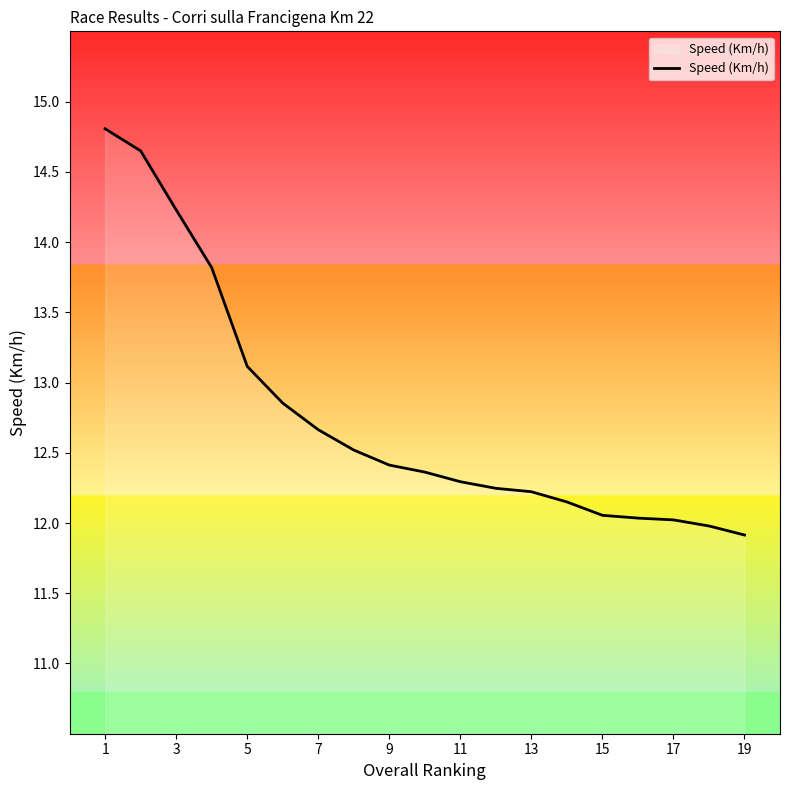

What is the minimum value shown in the chart?

11.9